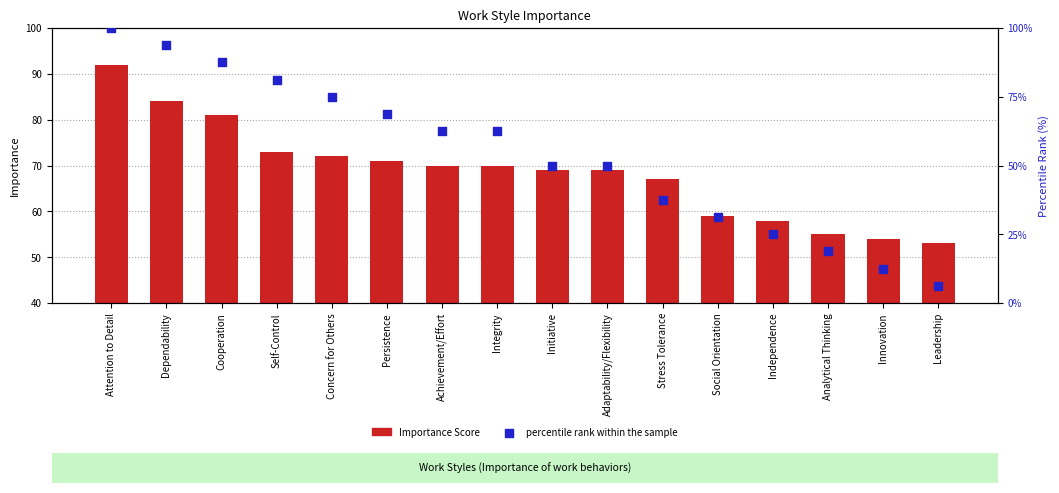

Is the value of percentile rank within the sample at Adaptability/Flexibility greater than the value of Importance Score at Integrity?

No